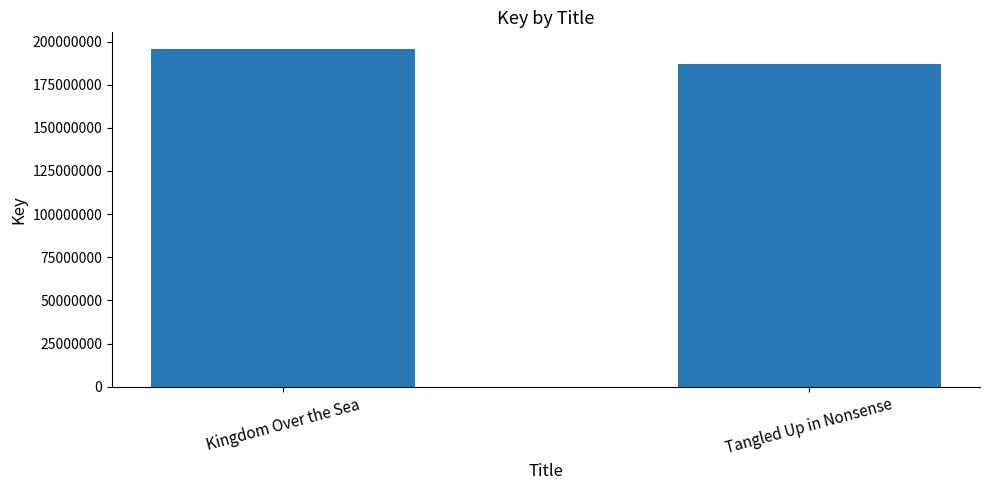

How many series are shown in this chart?

1